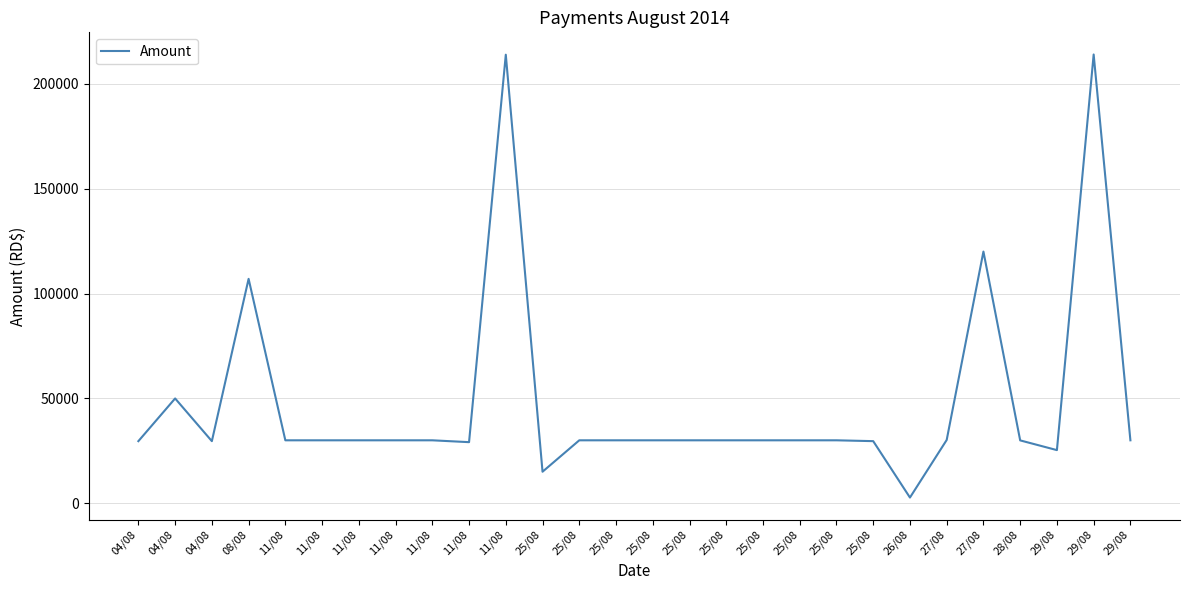

How many lines are shown in the chart?

1